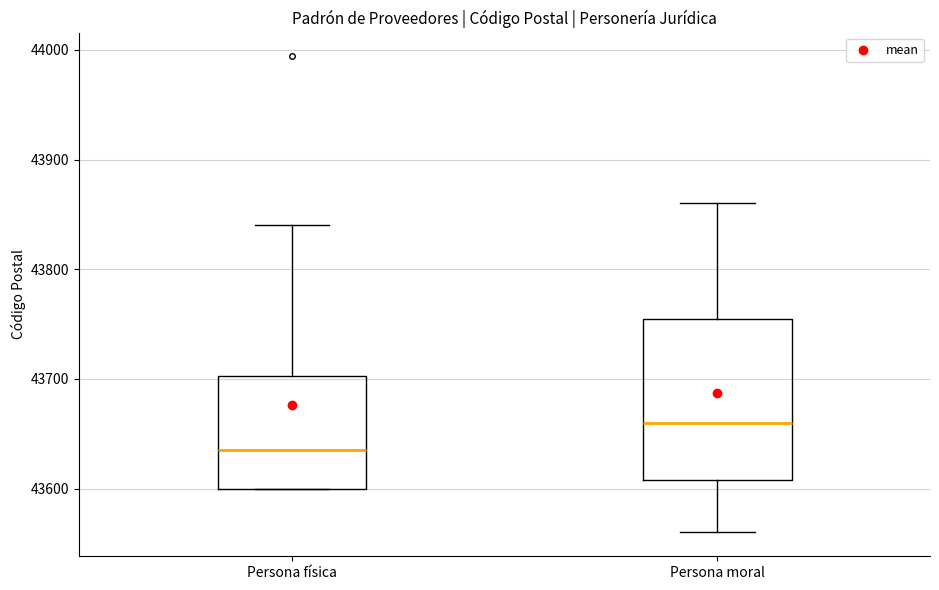

Which box has the highest median line?

Persona moral